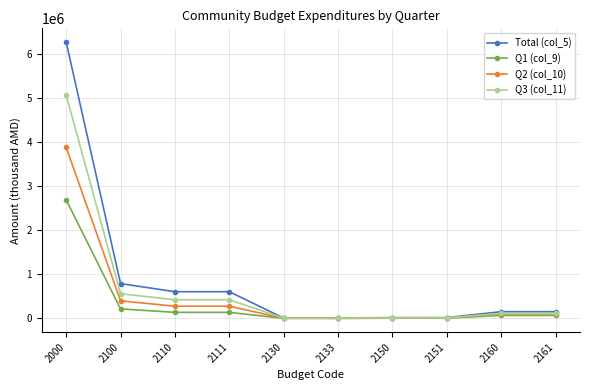

Which series has the largest range (max minus min)?

Total (col_5)